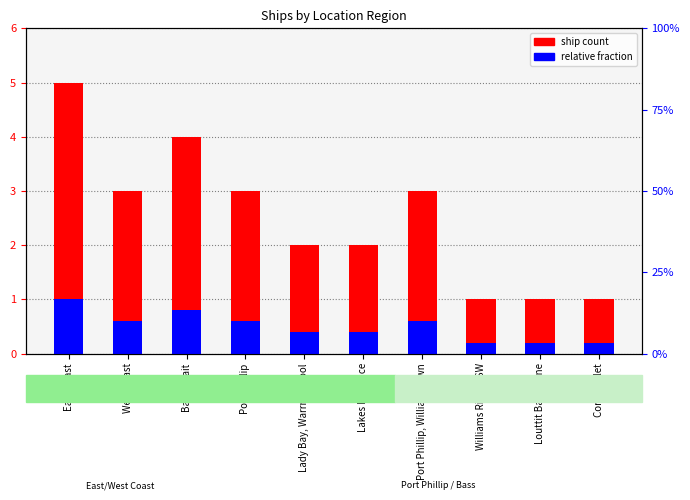

Does the chart contain stacked bars?

No